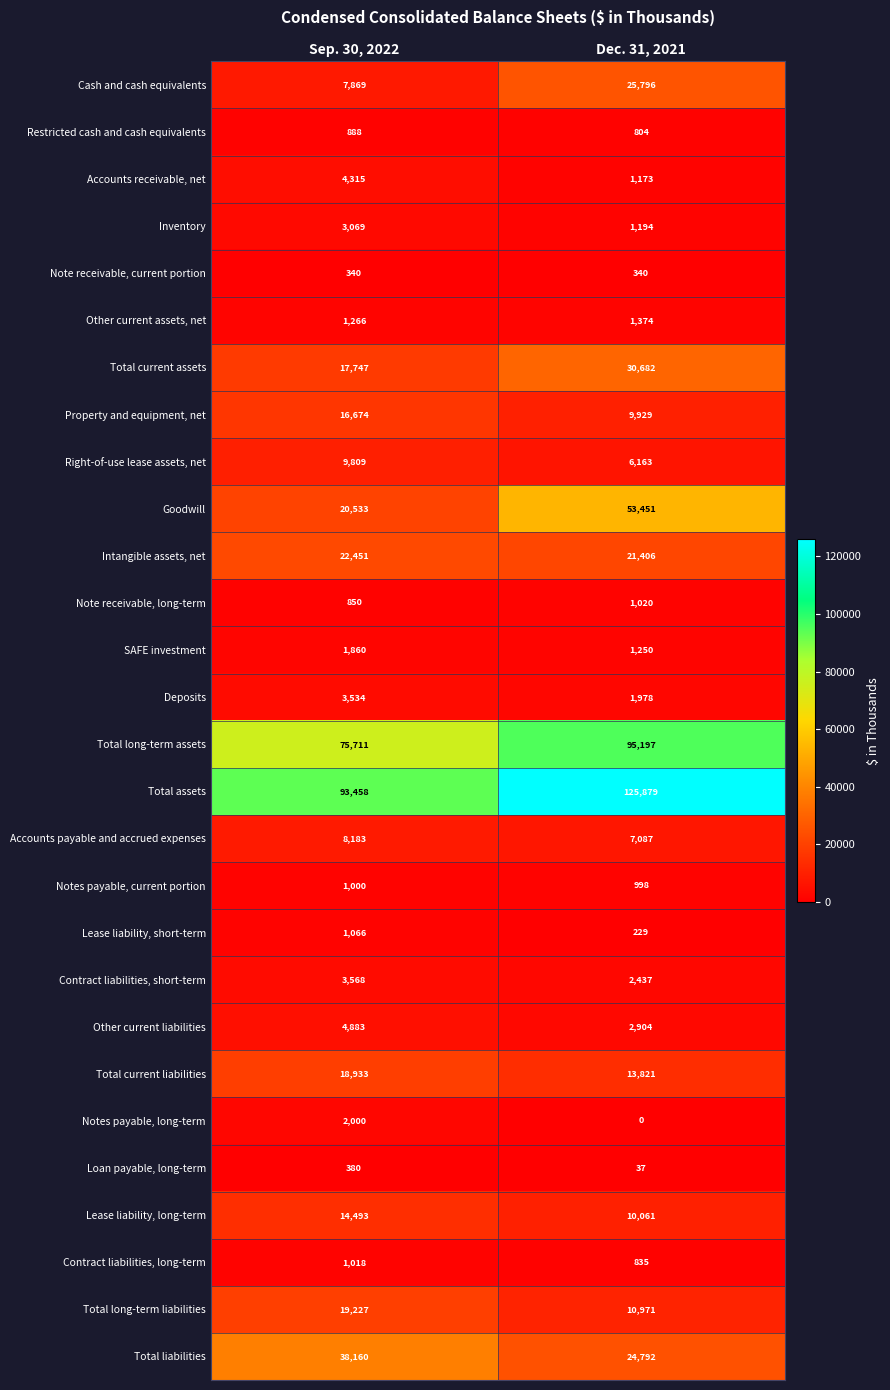

Which series has the largest total across all categories?

Total assets